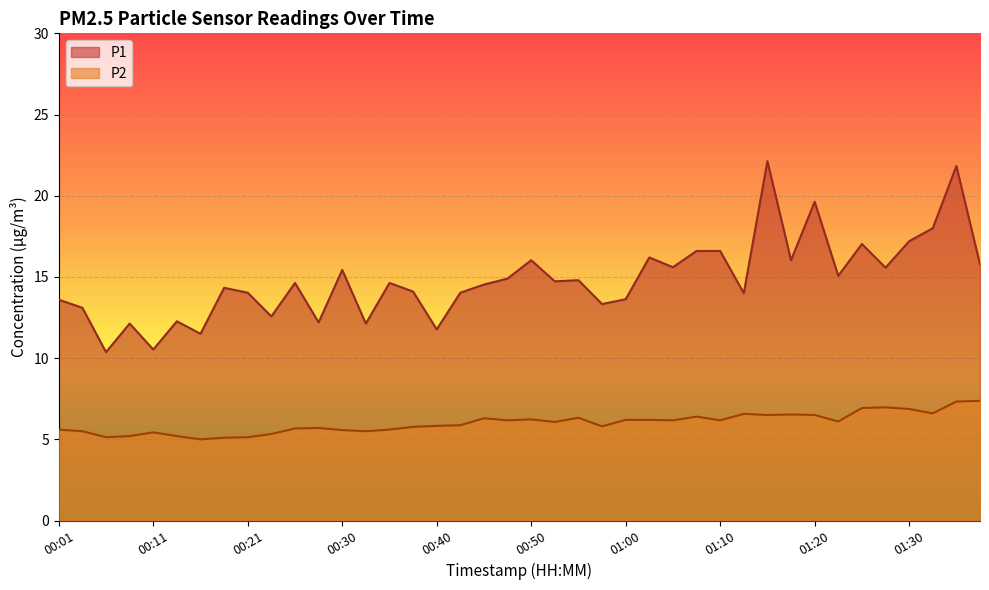

How many lines are shown in the chart?

2